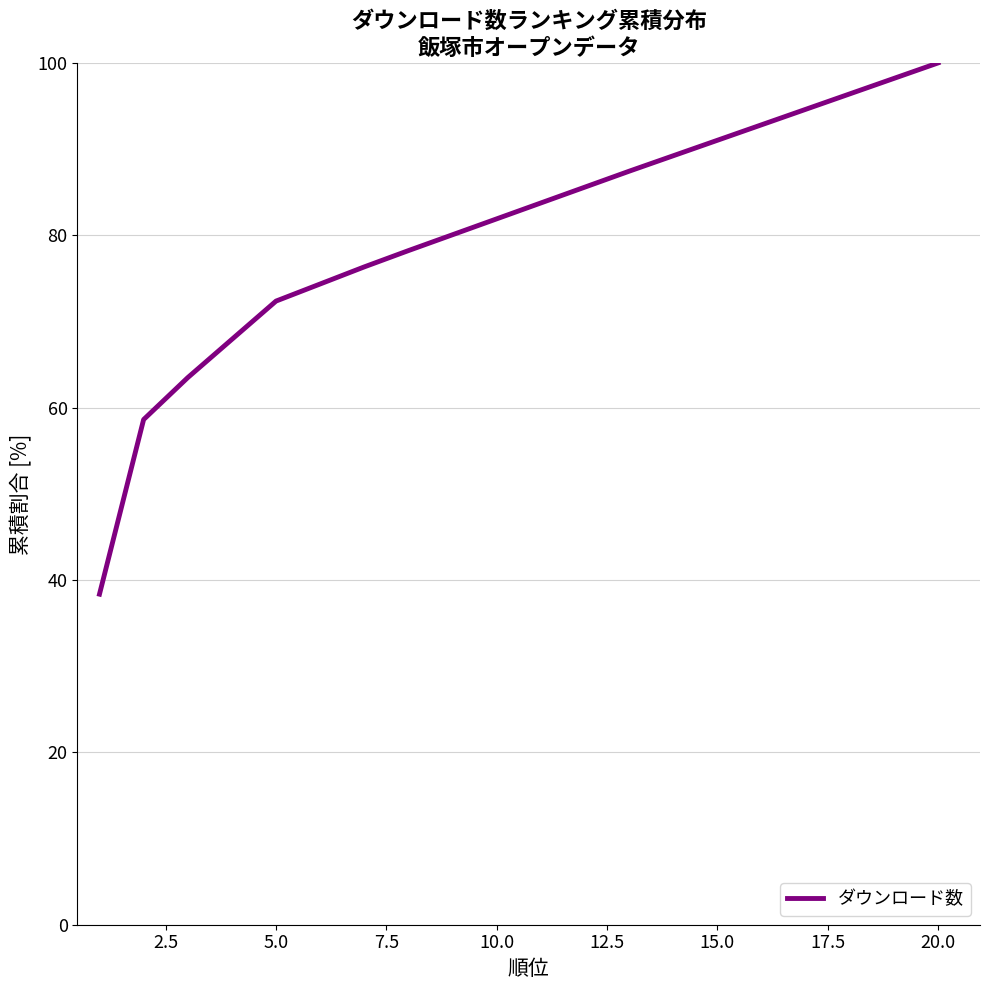

What is the maximum value shown in the chart?

100.0